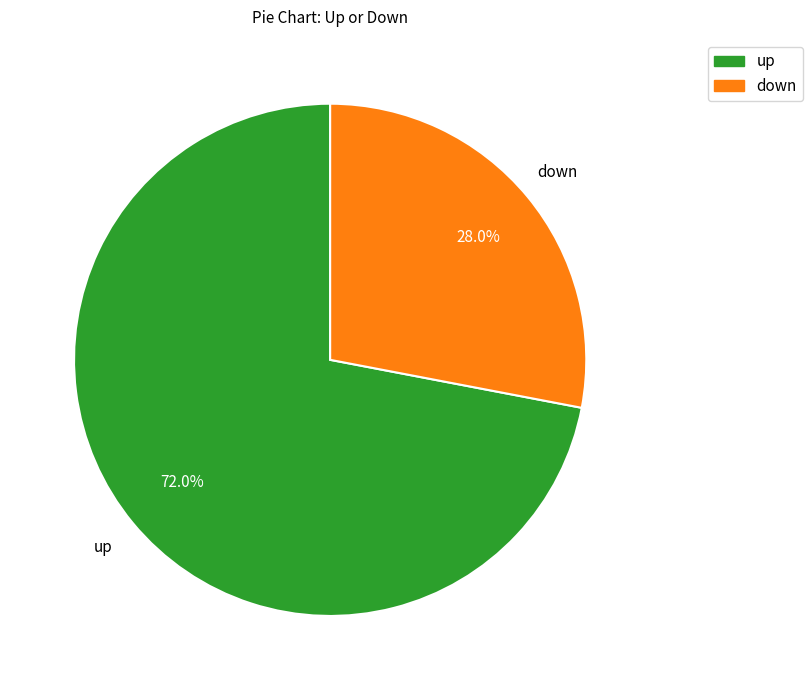

What is the largest slice in the pie chart?

up